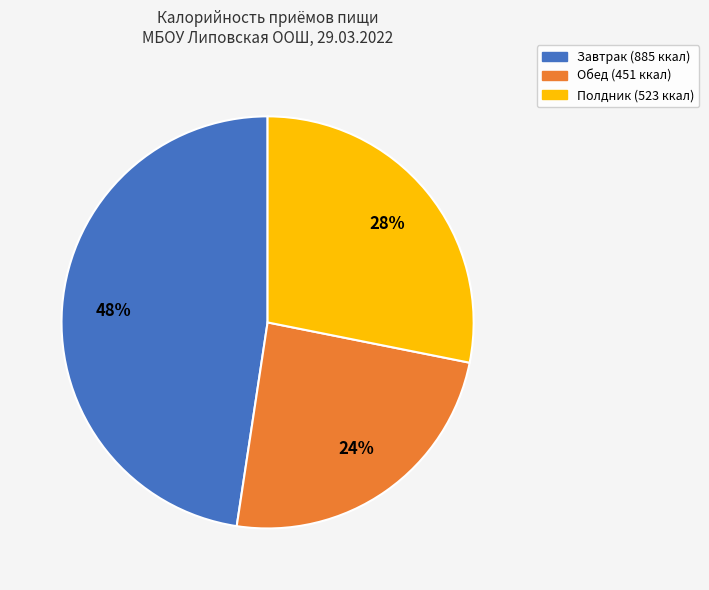

Combined, do Завтрак and Полдник account for over 50%?

Yes